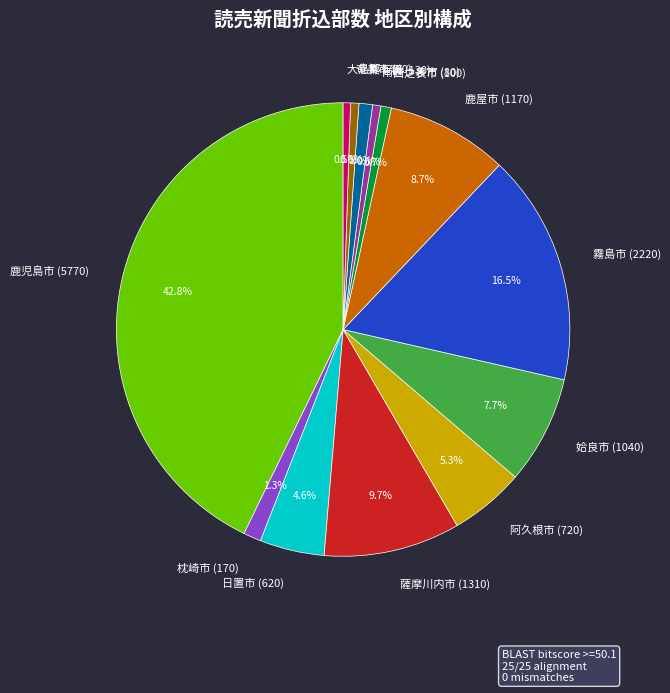

To the nearest percent, what is the difference between the largest and smallest slice percentages?

42%